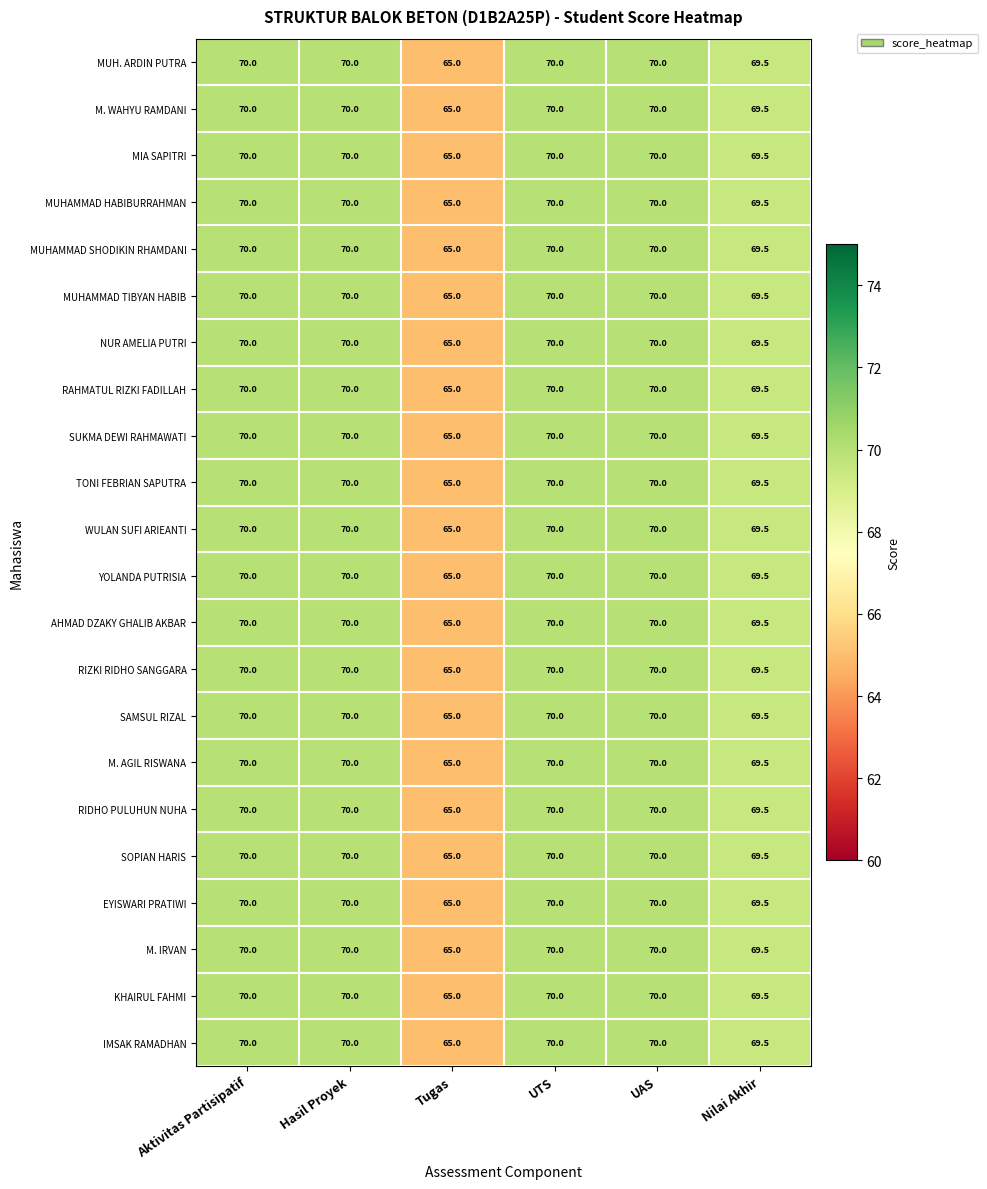

What is the highest value of the TONI FEBRIAN SAPUTRA series?

70.0